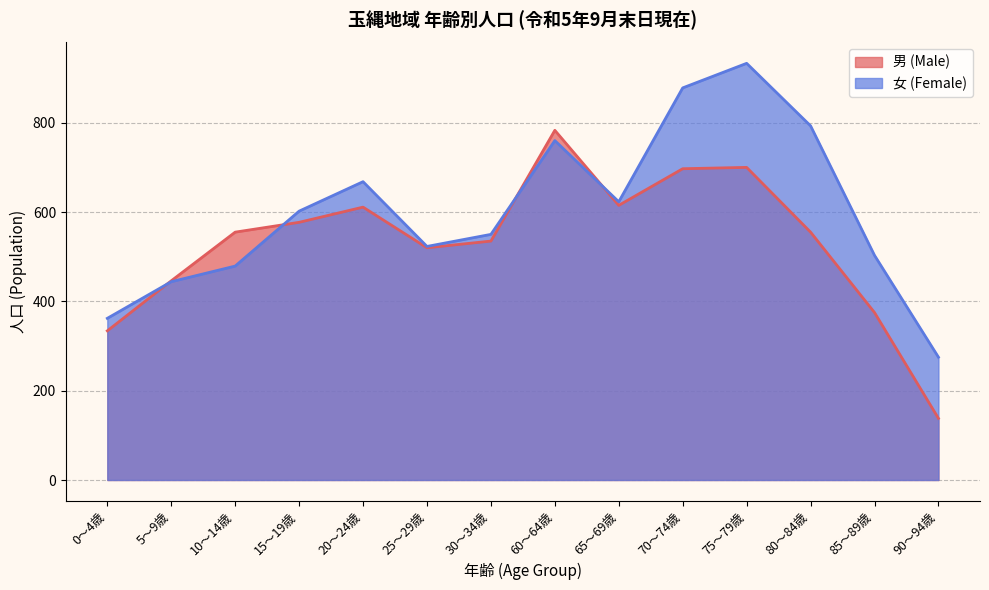

How many values in the 女 (Female) series exceed 602?

6